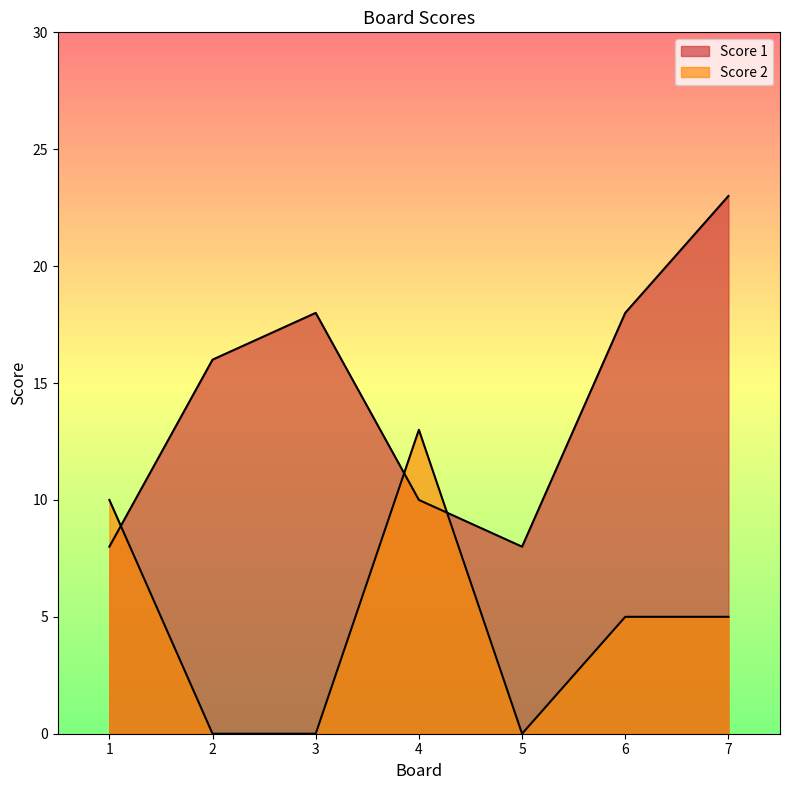

What is the value of the Score 2 point at the 6th from the left?

5